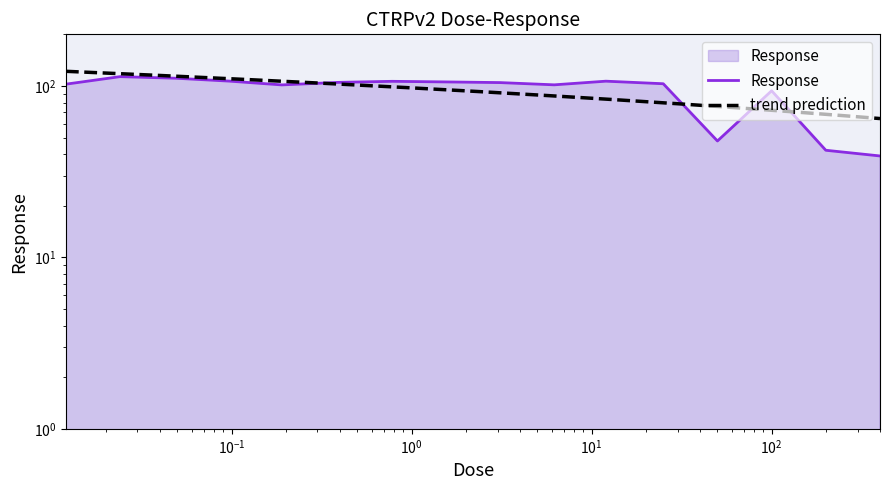

Reading left to right, transcribe all the data shown in this chart.

102.4	113.3	110.9	106.7	101.4	104.9	106.4	105.5	104.6	101.5	106.6	103.0	47.7	93.7	42.1	39.0